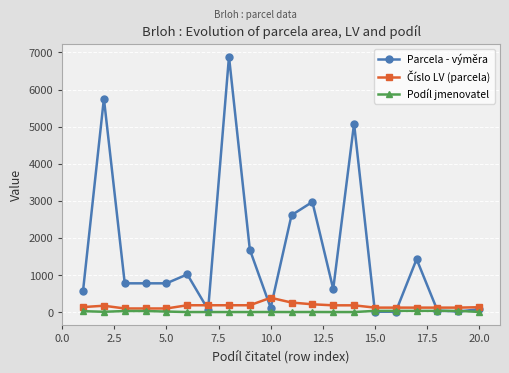

Which series has the widest spread of values?

Parcela - výměra